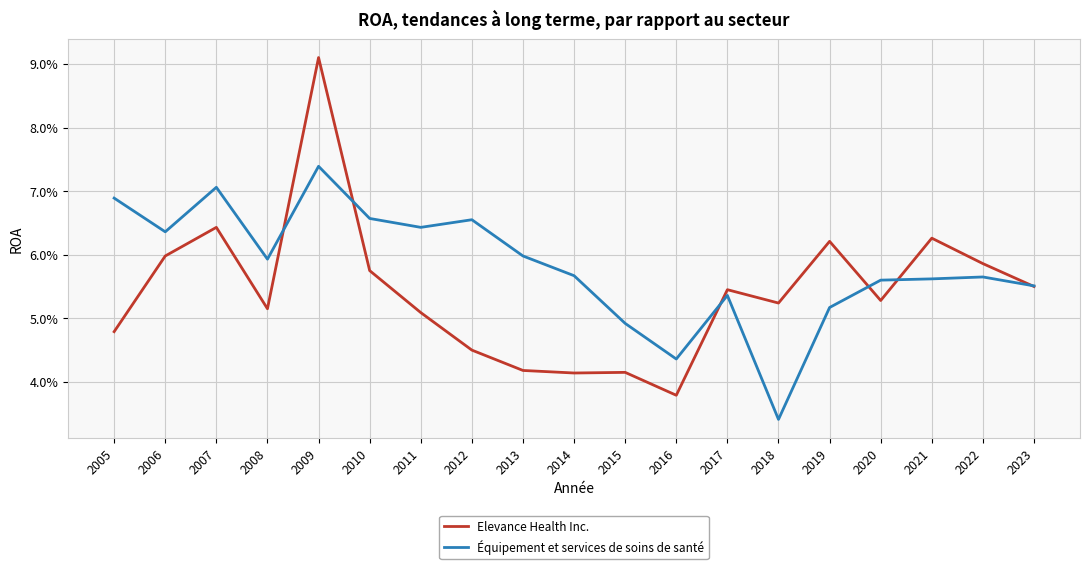

What is the maximum value for Équipement et services de soins de santé?

0.1